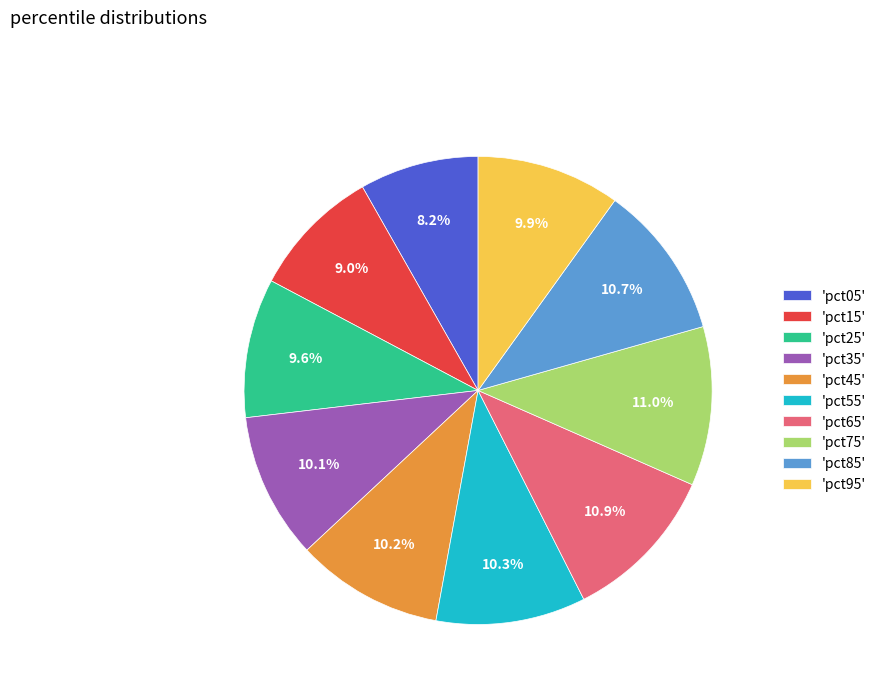

Does 'pct55' account for over 50% of the chart?

No